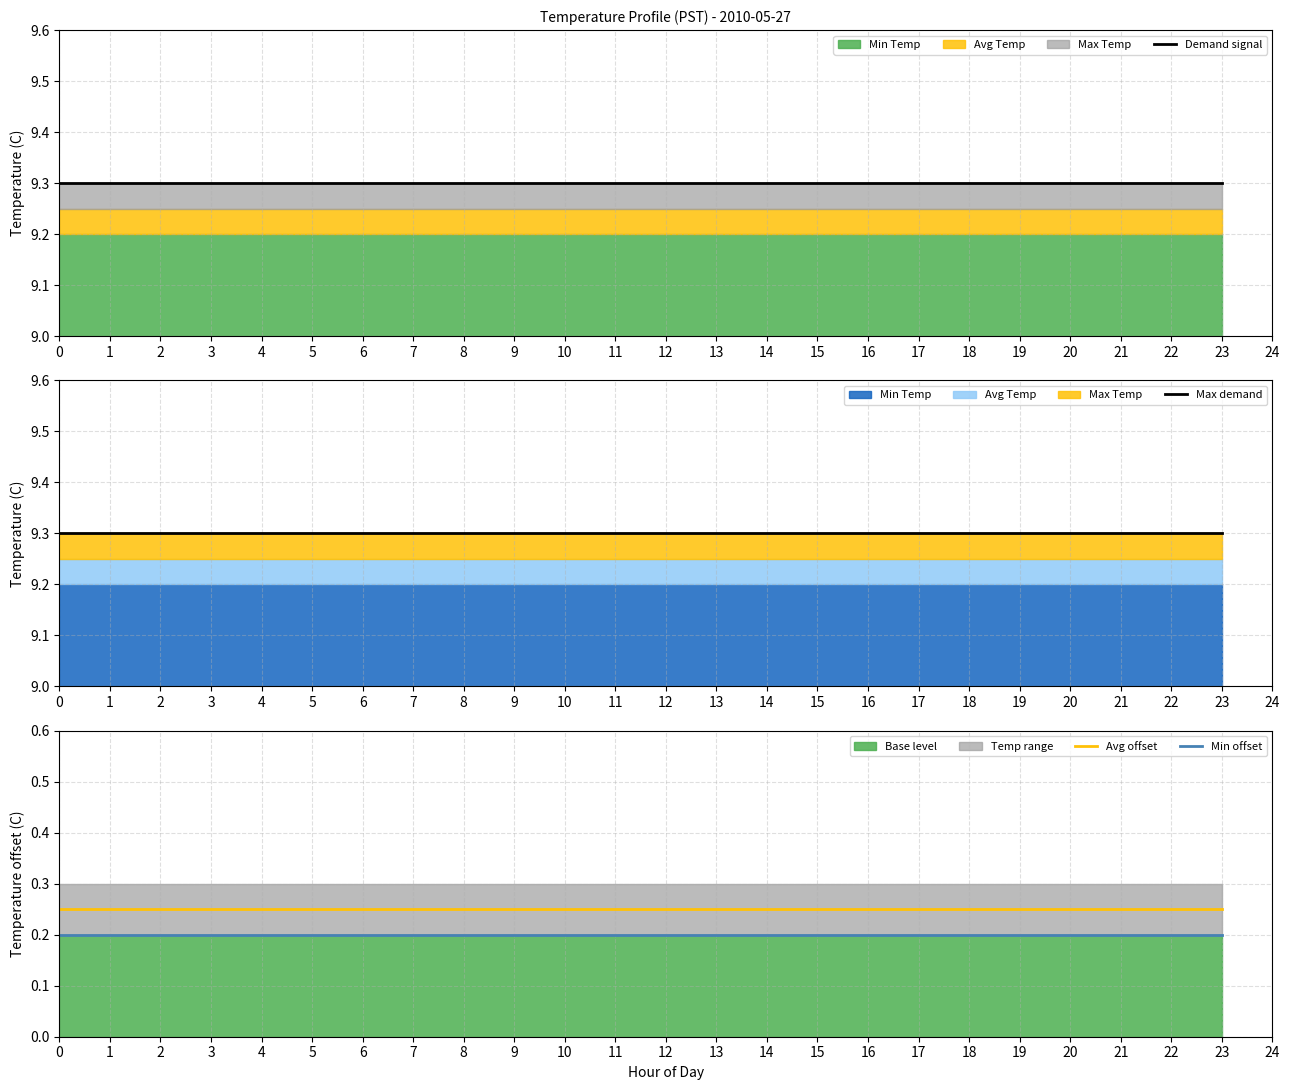

List the labels in order of Max demand value, smallest first.

0, 1, 2, 3, 4, 5, 6, 7, 8, 9, 10, 11, 12, 13, 14, 15, 16, 17, 18, 19, 20, 21, 22, 23